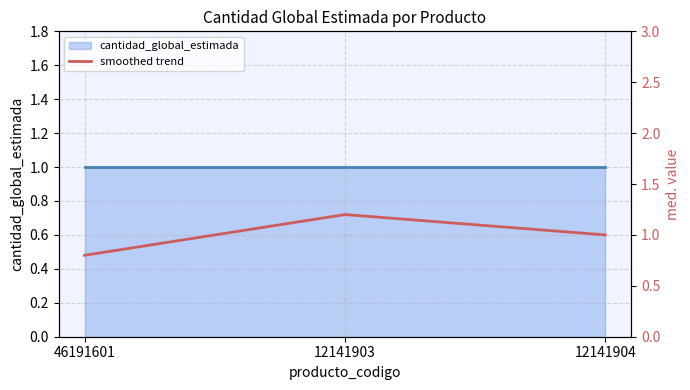

Read the value at 12141903.

1.2